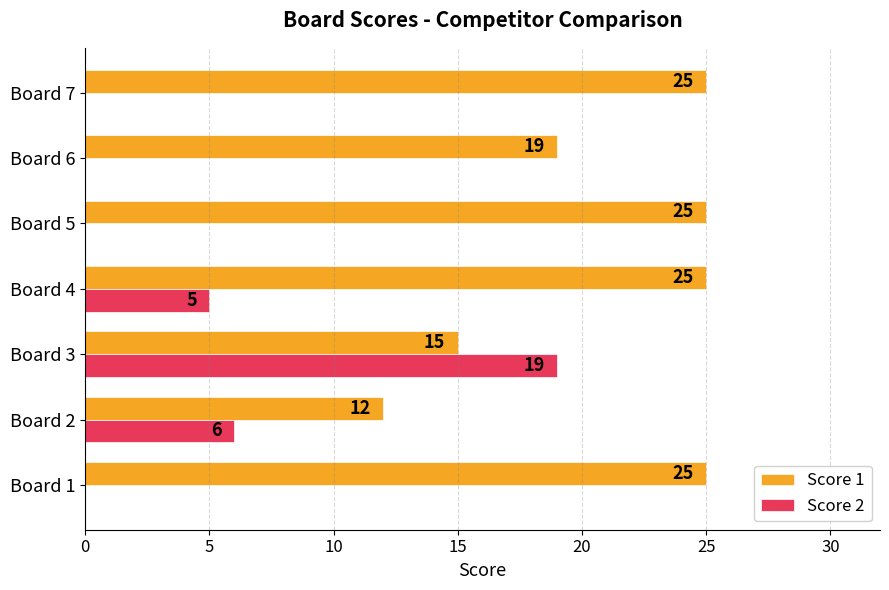

What is the greatest value displayed?

25